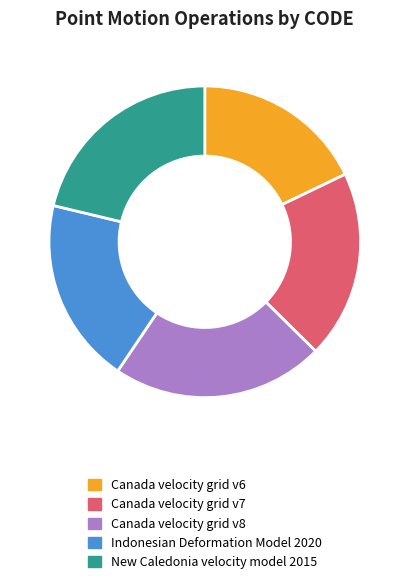

The Indonesian Deformation Model 2020 slice represents 19% of the pie. True or false?

True